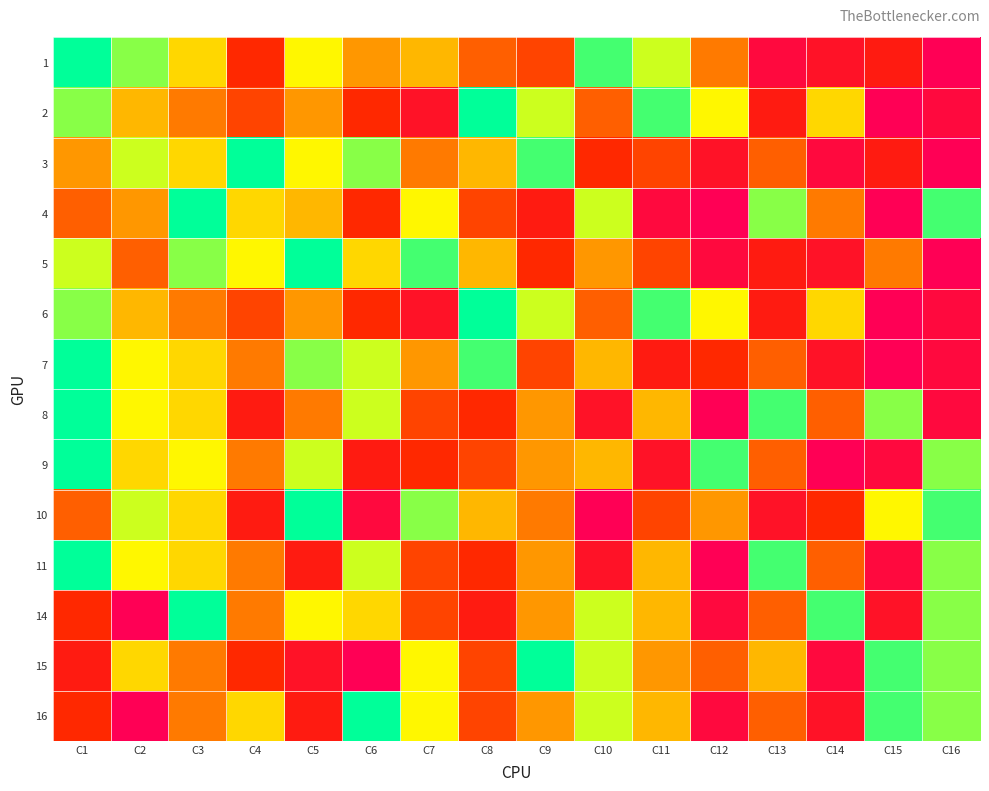

Which has a higher value, C16 or C14?

C16